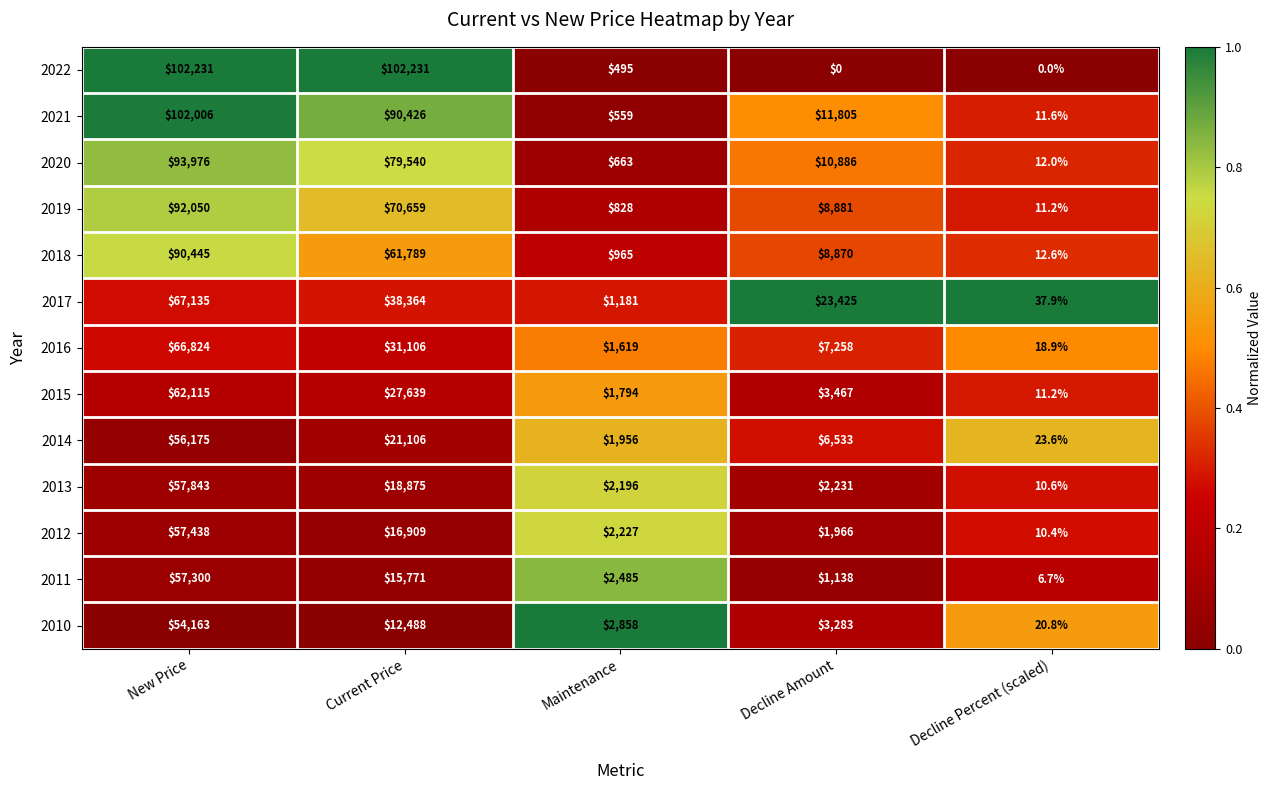

What is the difference between the 2010 values at New Price and Current Price?

41675.0